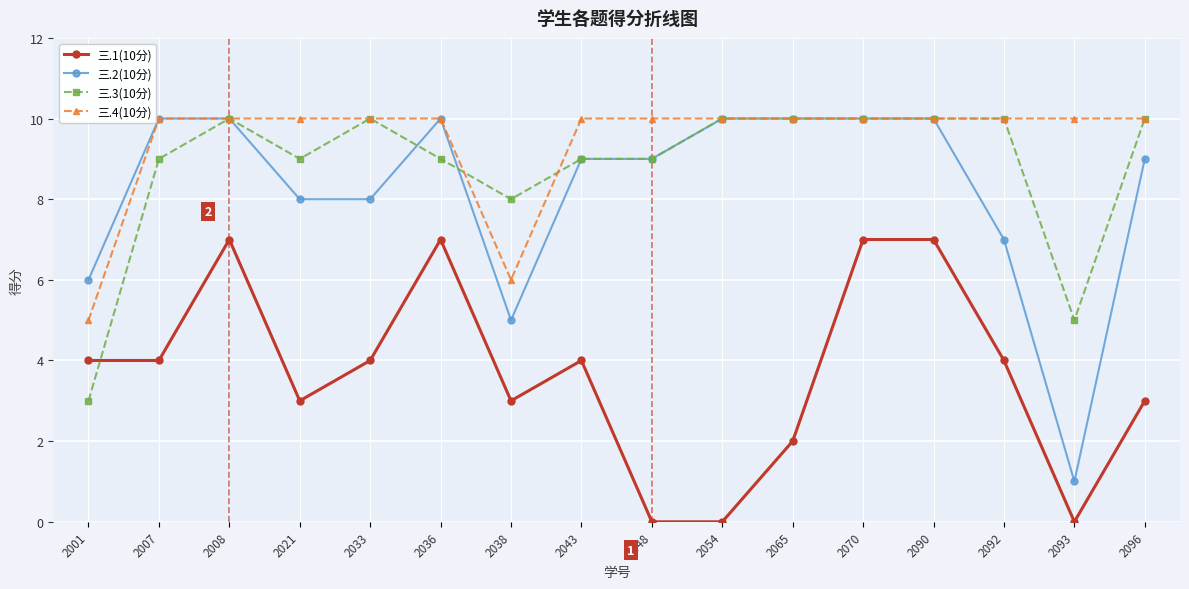

What is the maximum value shown in the chart?

10